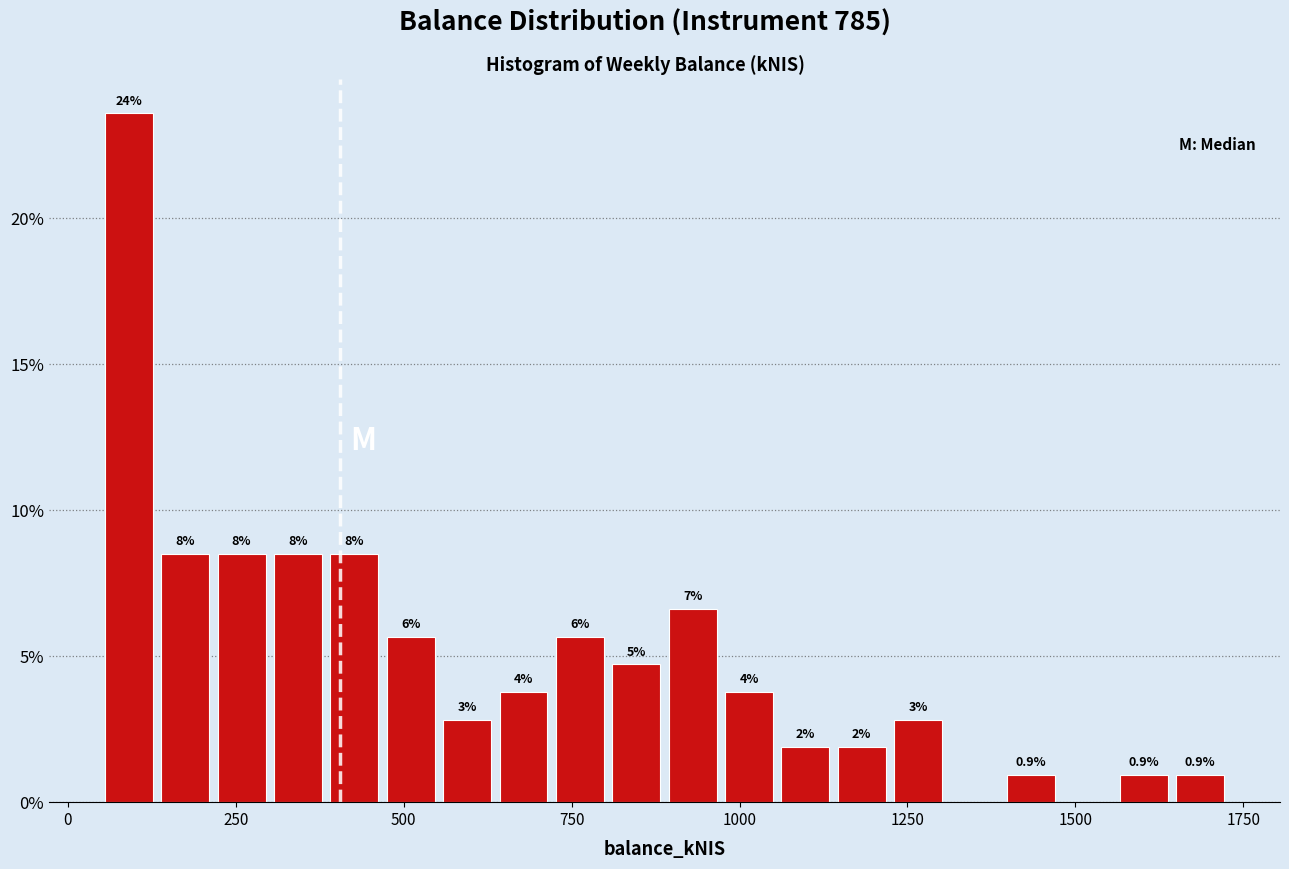

Around what value on the x-axis is the tallest bar? Give the approximate position of its centre, as read against the axis.

100